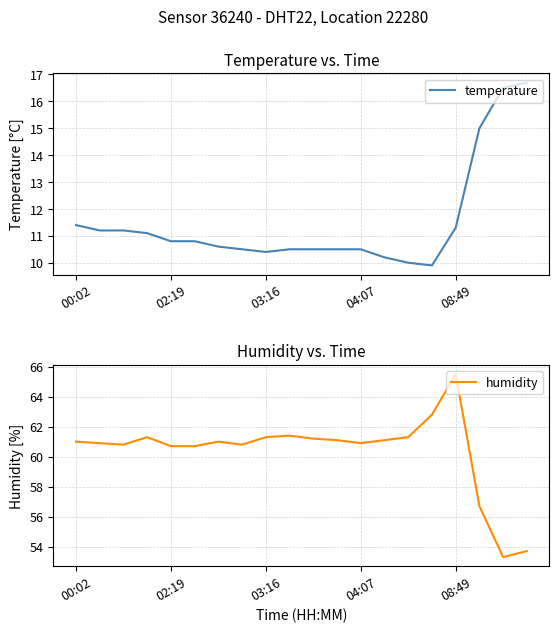

The humidity series shows 60.9 at 04:07. True or false?

True